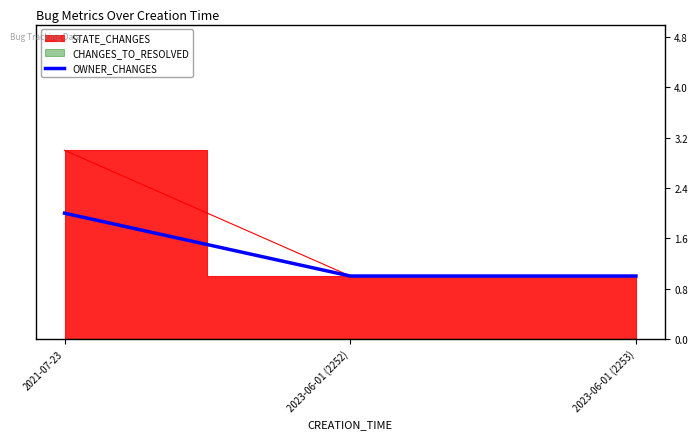

At which label is the value closest to 1?

2023-06-01 (2252)